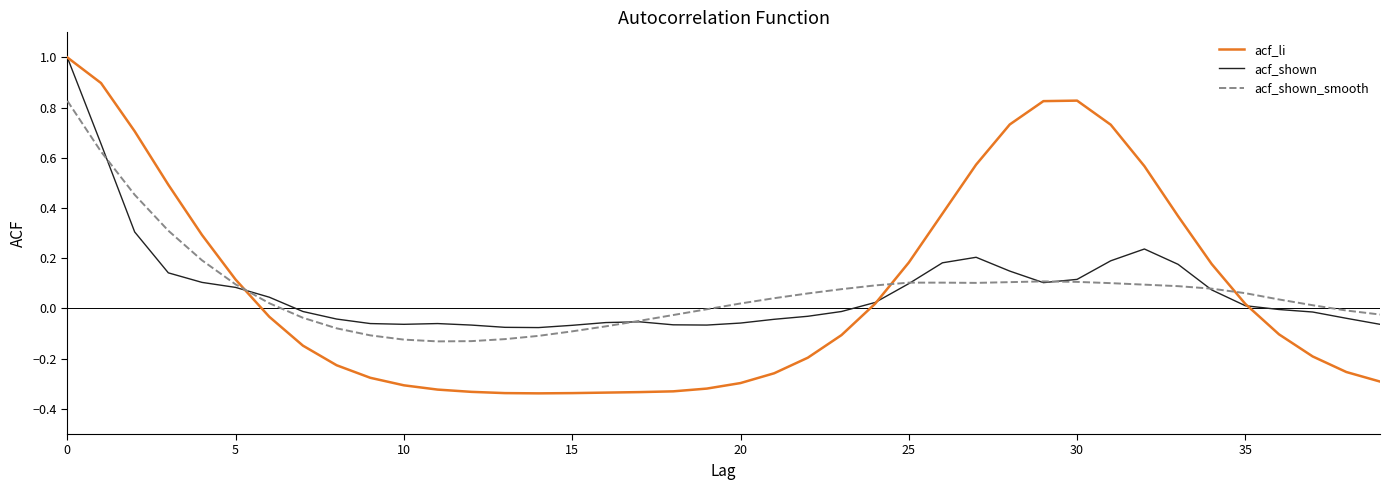

Which series has the widest spread of values?

acf_li